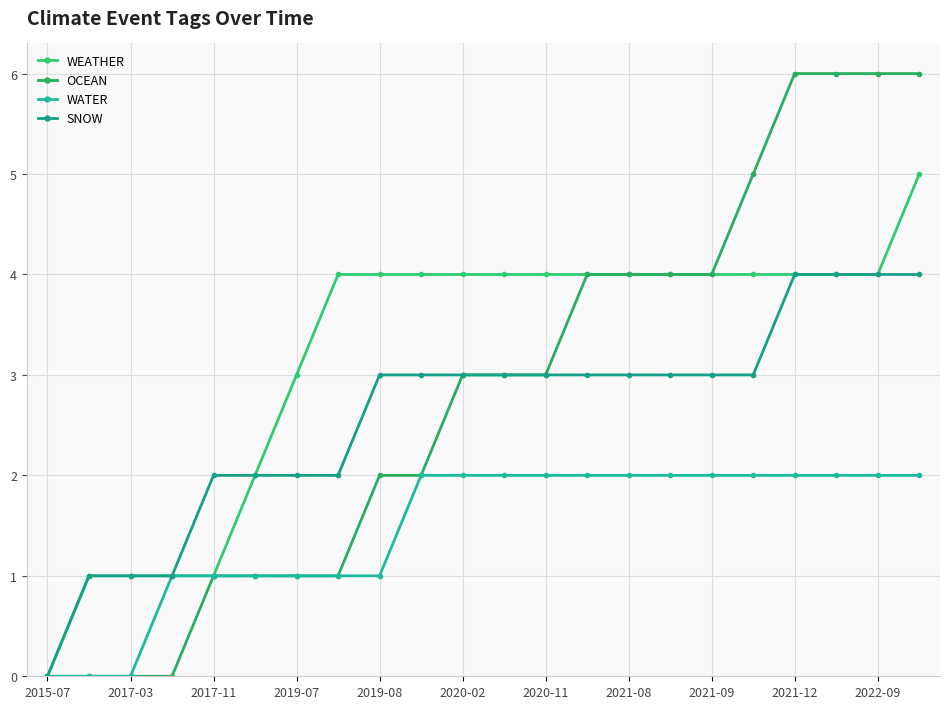

Which series has the largest range (max minus min)?

OCEAN